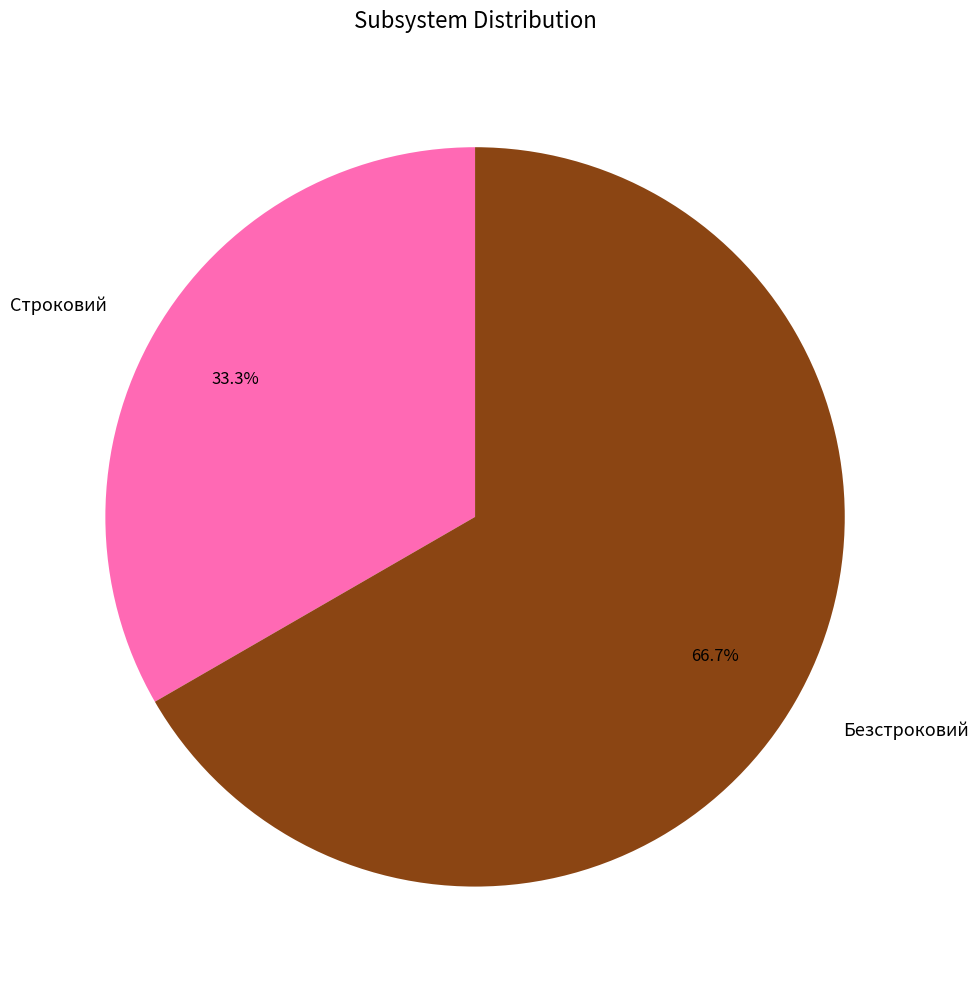

To the nearest percent, what is the combined percentage of Строковий and Безстроковий?

100%